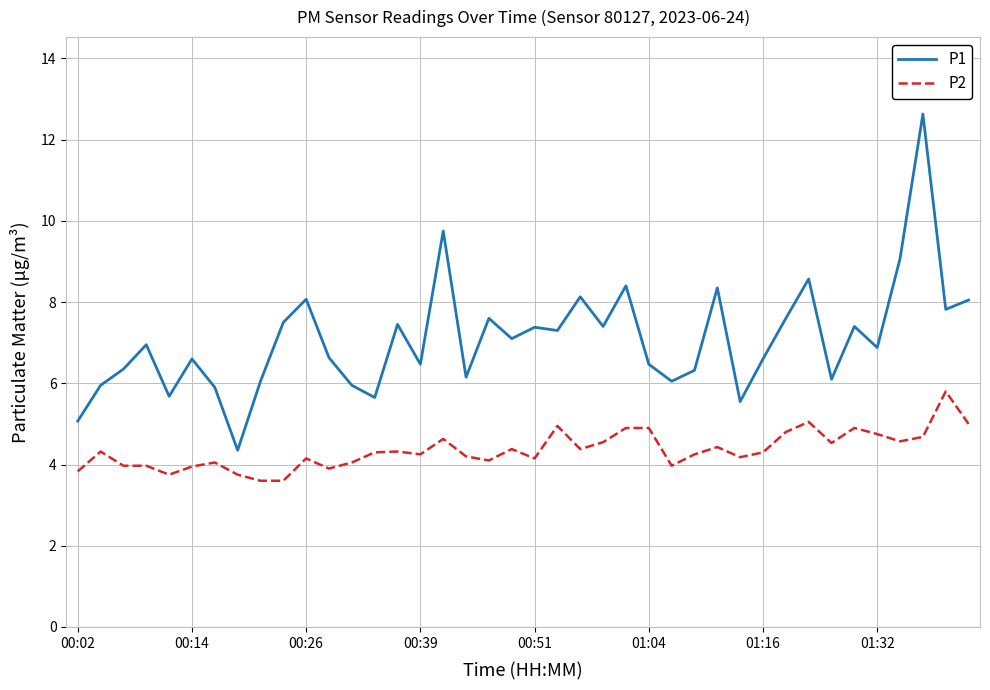

Rank the series by their average value, from lowest to highest.

P2, P1